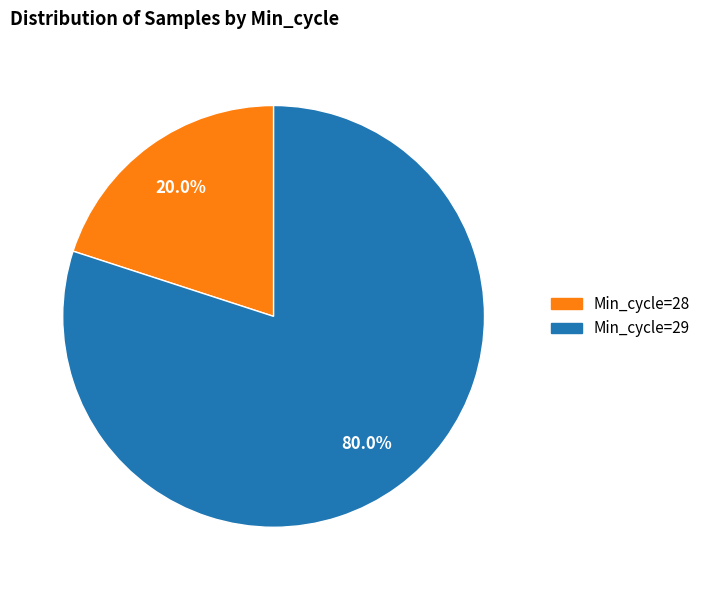

Rank the categories by value from highest to lowest.

Min_cycle=29, Min_cycle=28